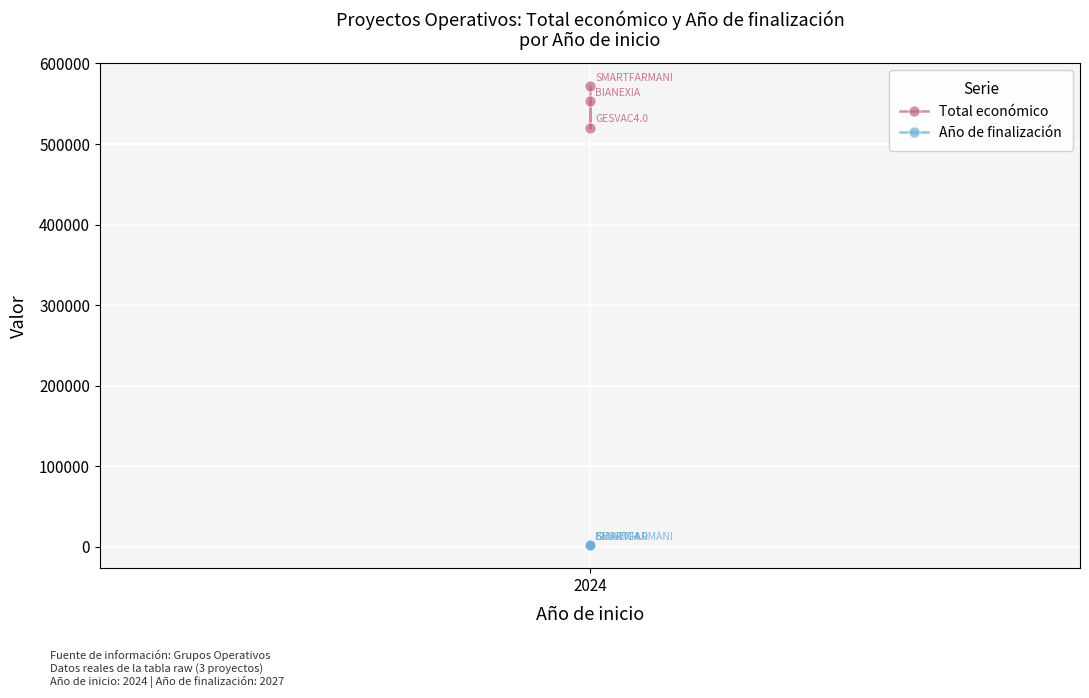

What is the value of the Año de finalización point at the 1st from the left?

2027